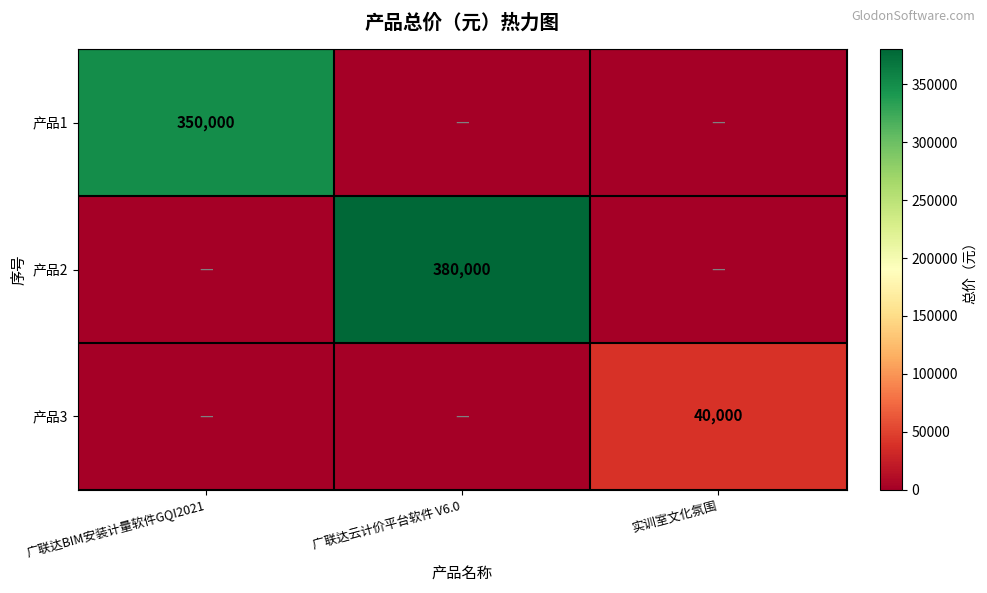

The value of 产品3 at 实训室文化氛围 is 14498. True or false?

False